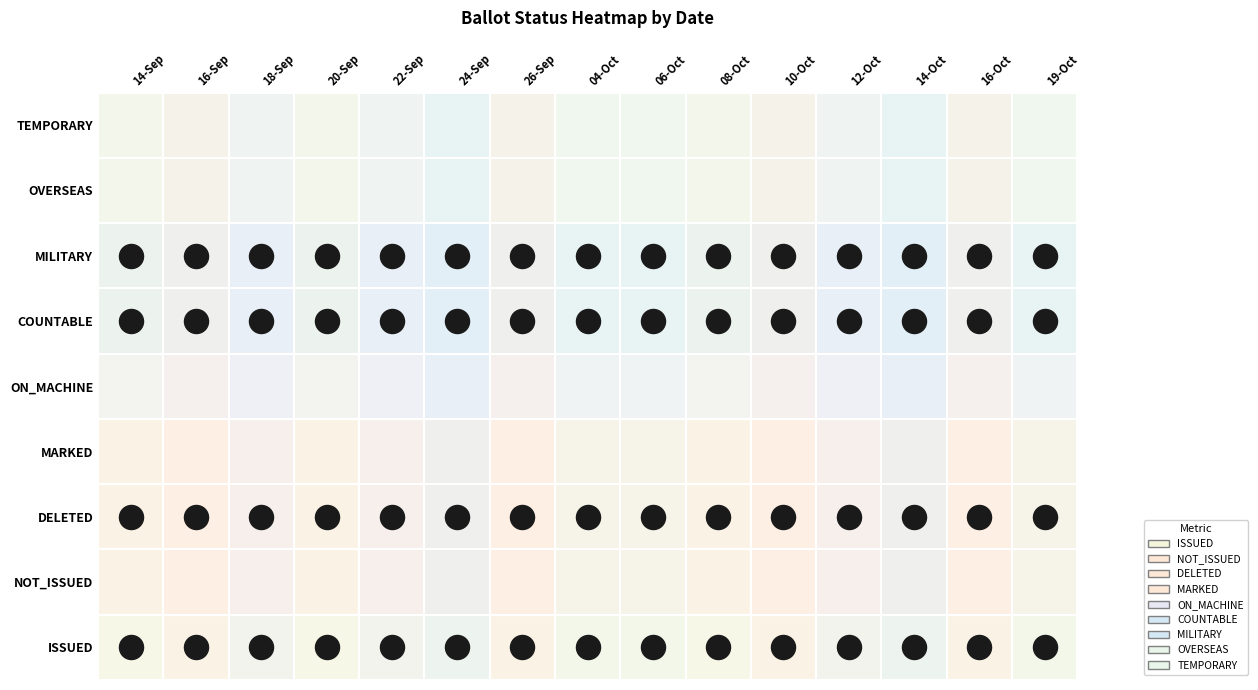

Which has a higher value, 18-Sep or 14-Sep?

18-Sep